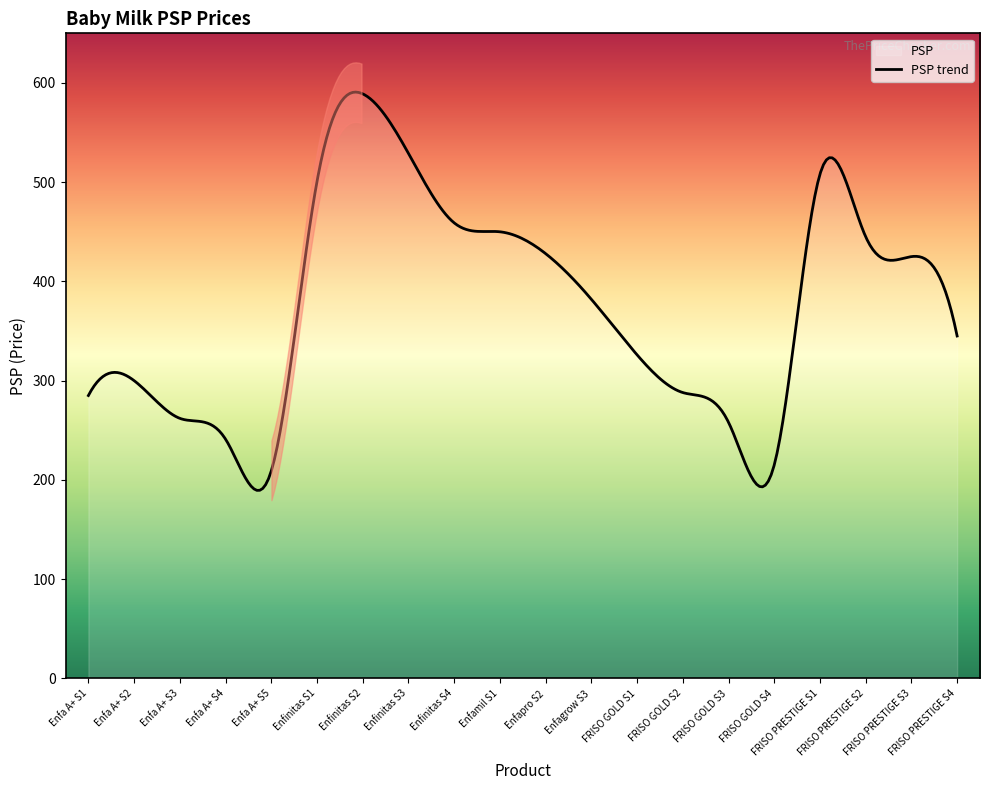

Where does the data first go above 382?

Enfinitas S1